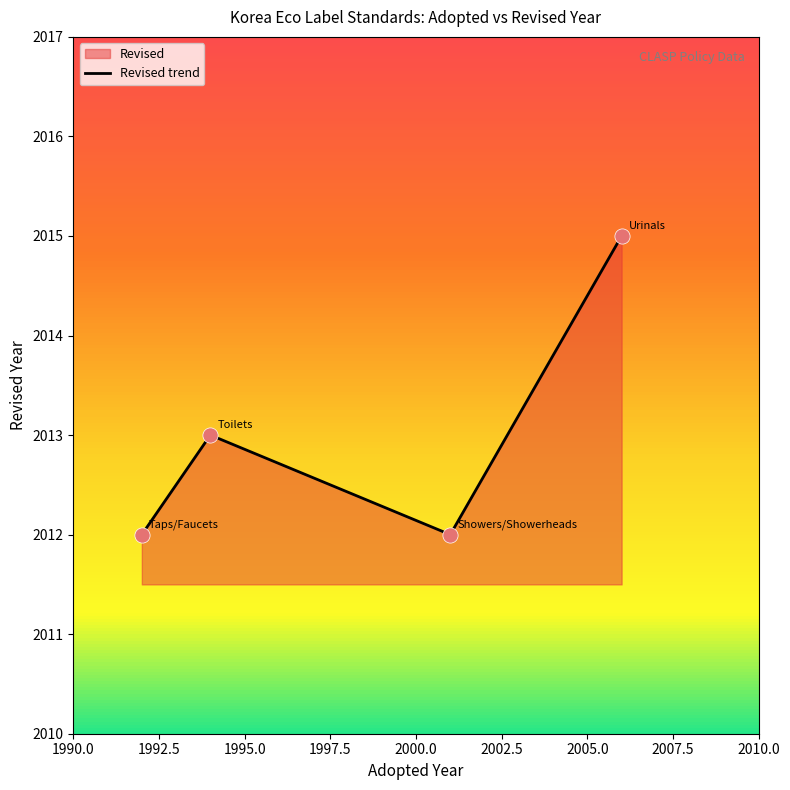

What is the maximum value shown in the chart?

2015